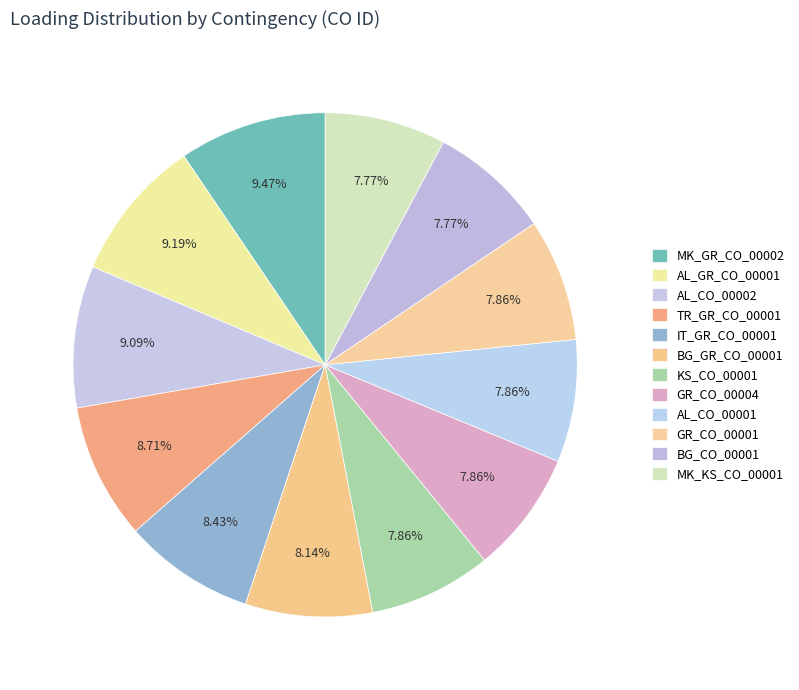

The MK_GR_CO_00002 slice represents 1% of the pie. True or false?

False